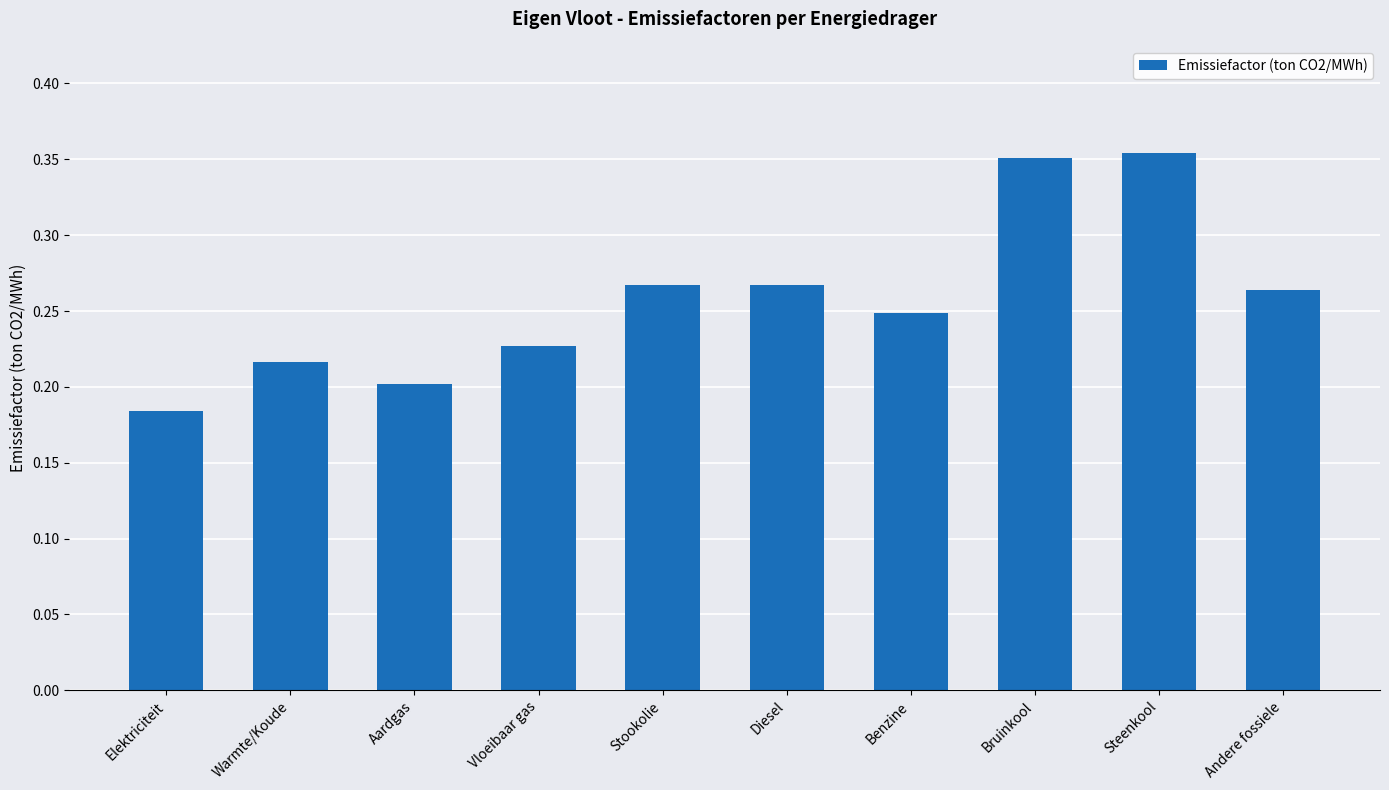

What is the change in value from Elektriciteit to Bruinkool?

+0.2